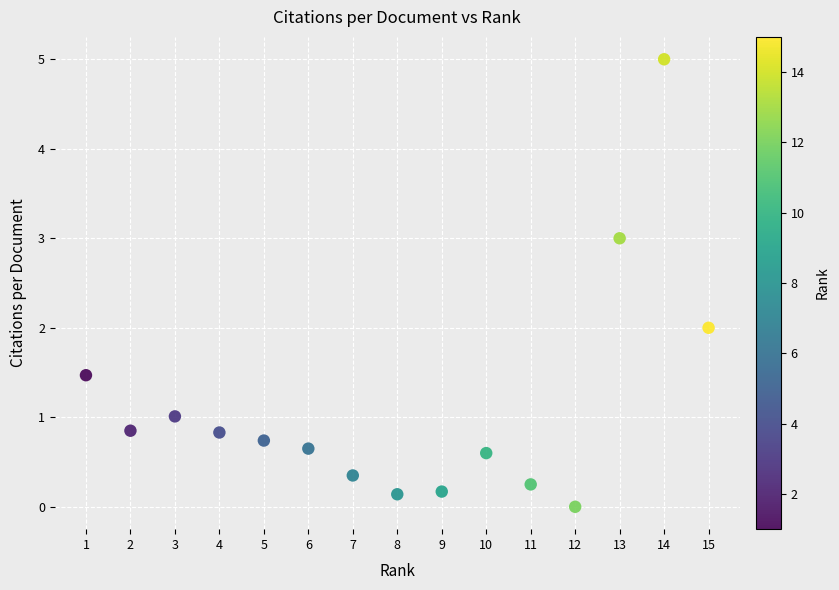

What is the range of Y values (max minus min)?

5.0